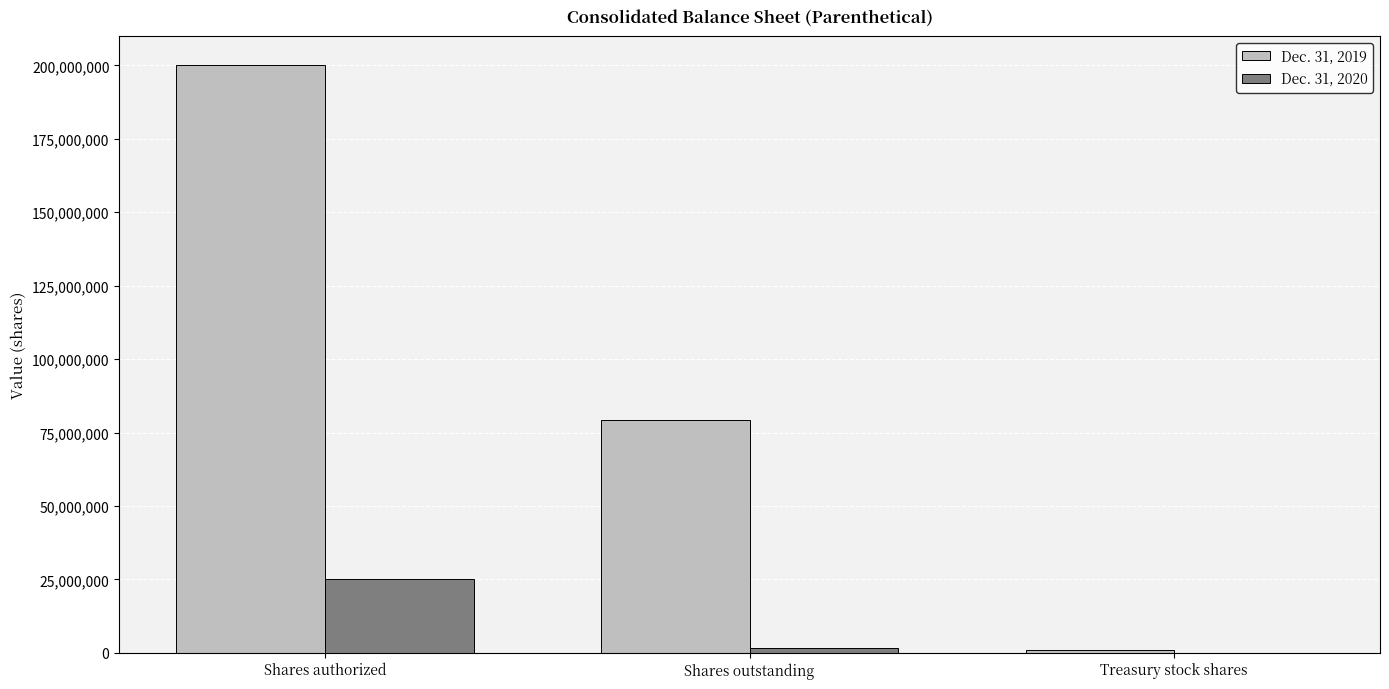

Is it true that Dec. 31, 2020 equals 13375261 at Treasury stock shares?

False